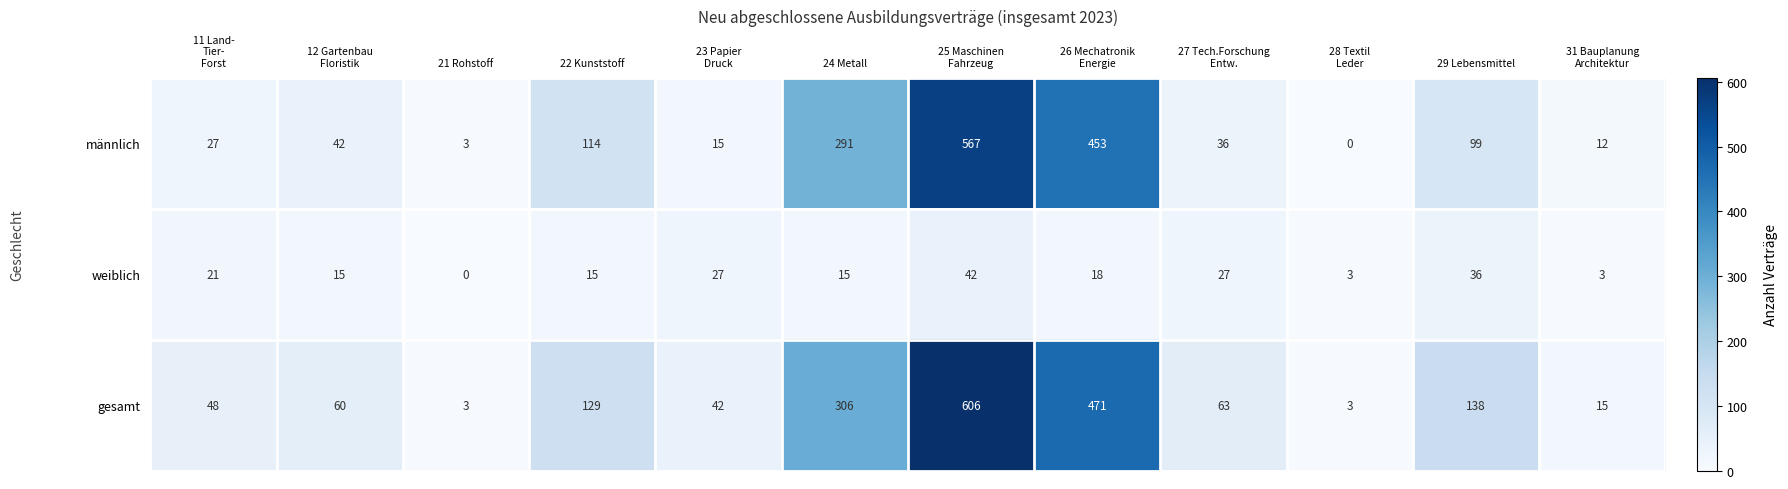

Count the number of categories in the chart.

12